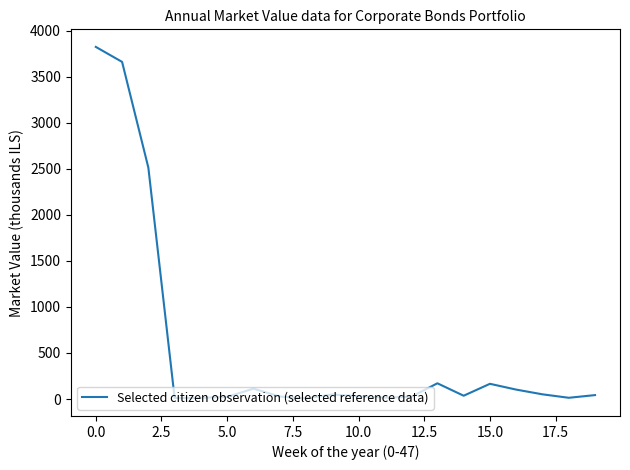

How many lines are shown in the chart?

1